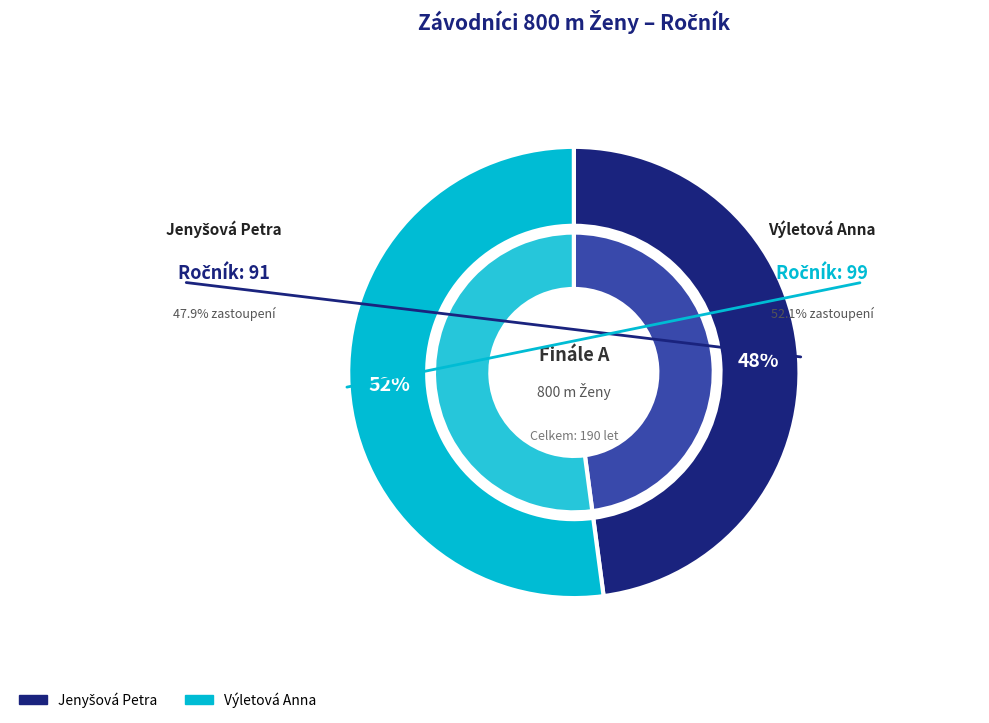

What is the ratio of the value at Výletová Anna to the value at Jenyšová Petra?

1.1